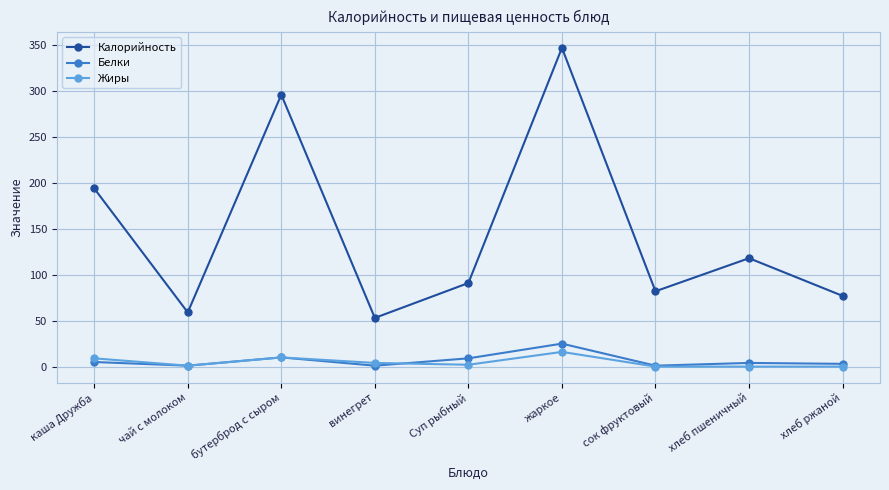

What is the maximum value for Белки?

25